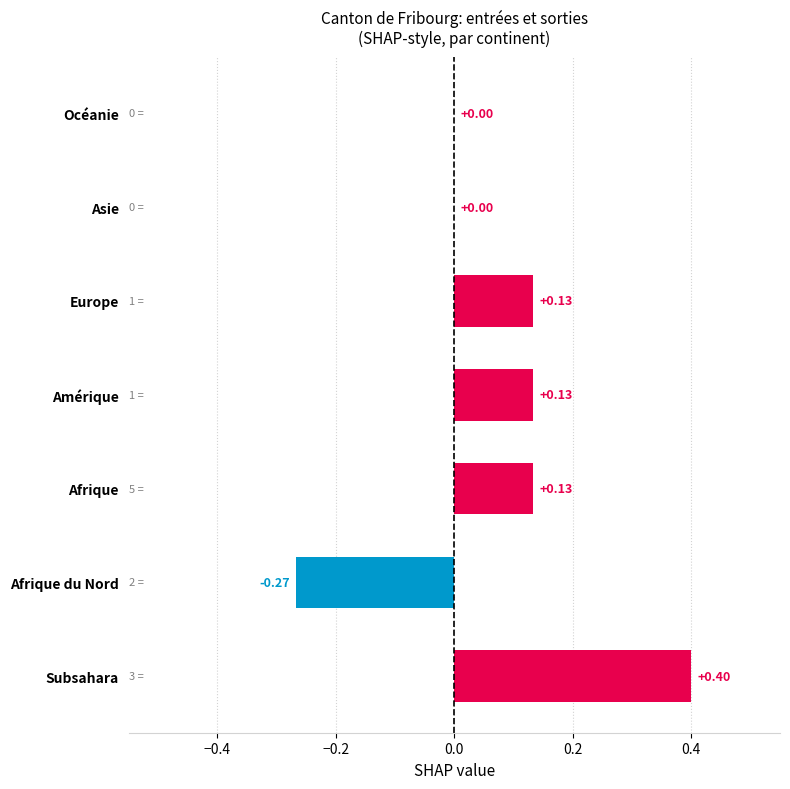

Which category has the highest value across all series?

Subsahara